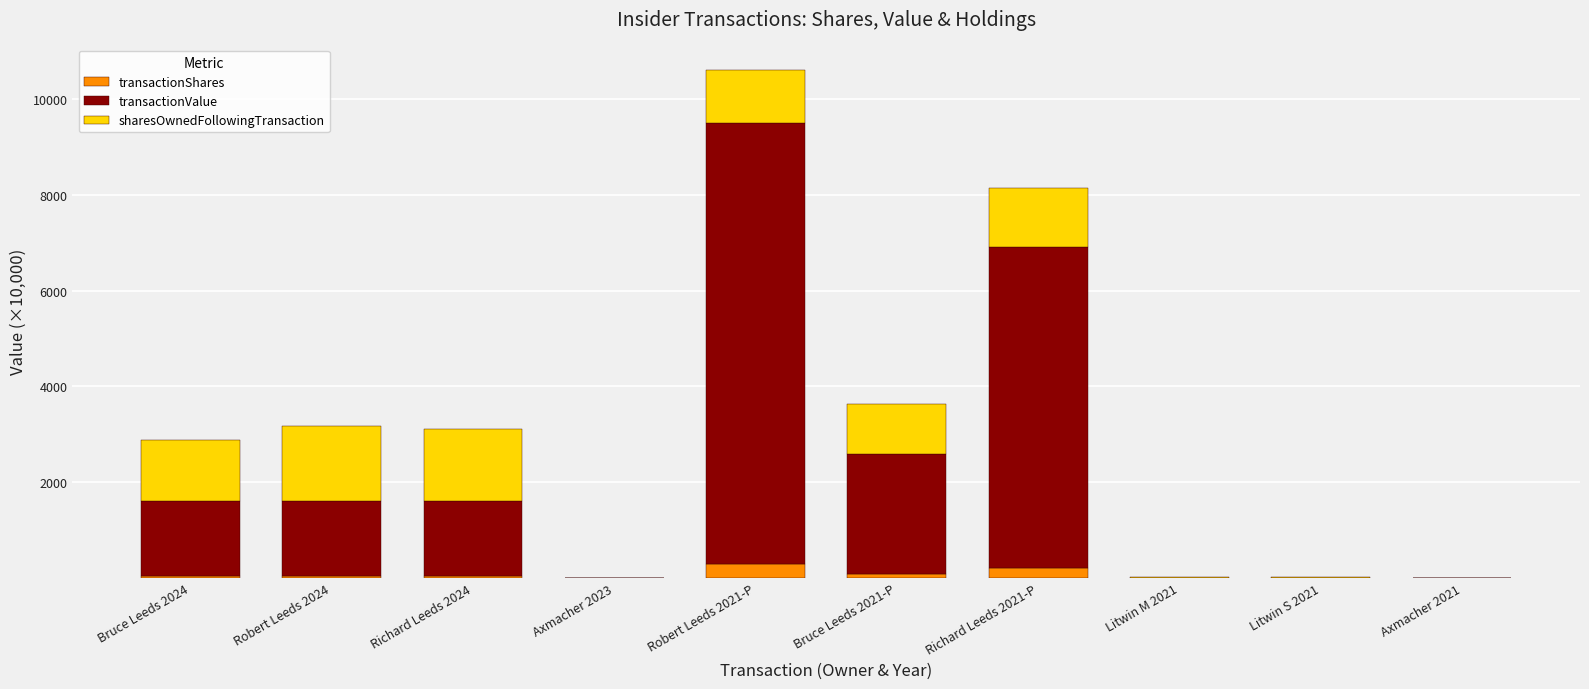

True or false: transactionShares has a value of 0.1 at Litwin S 2021.

True